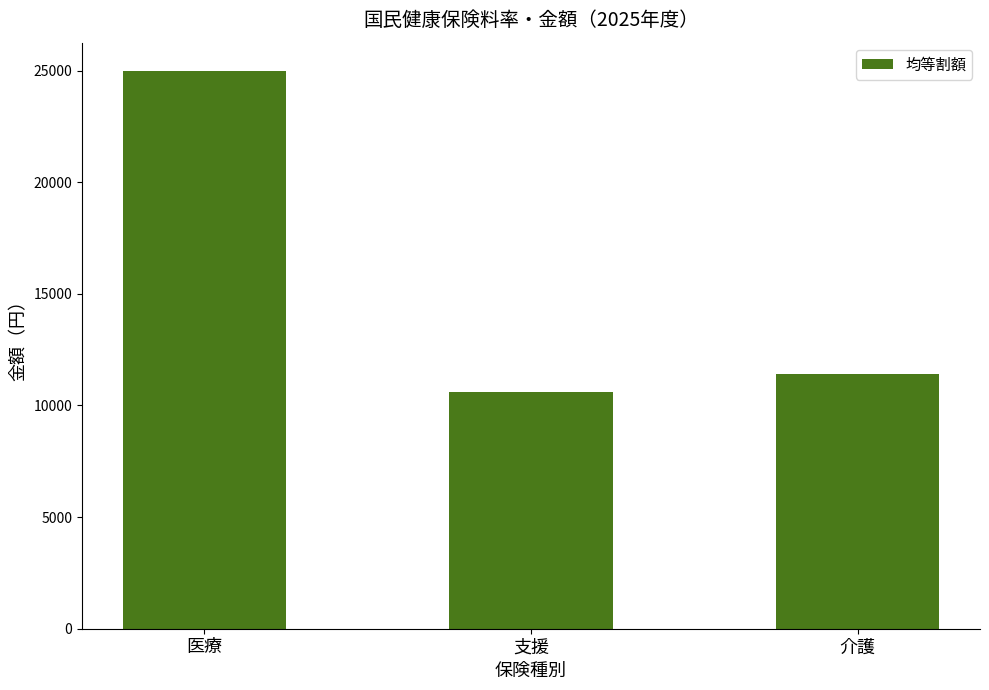

At which category does the chart reach its peak across all series?

医療